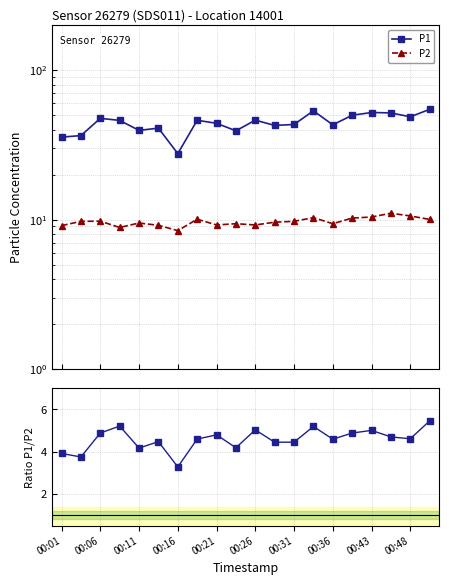

What is the spread (max minus min) of values at 00:36?

38.5